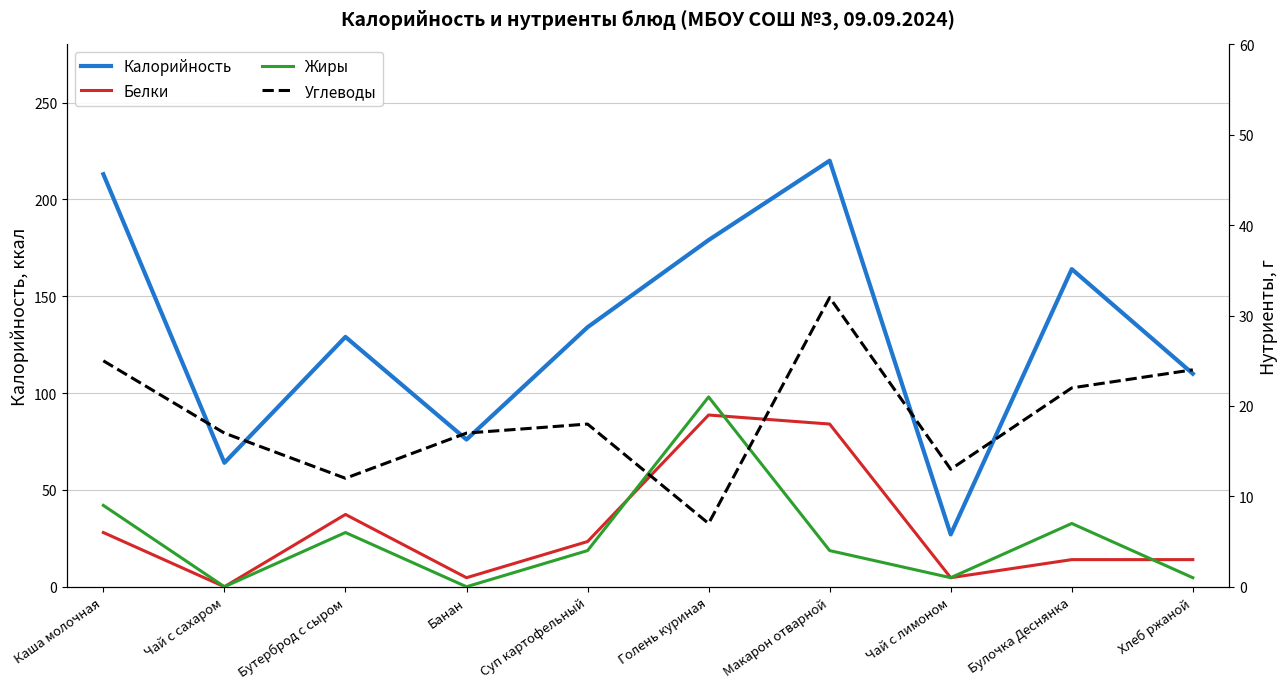

What is the sum of all Белки values?

64